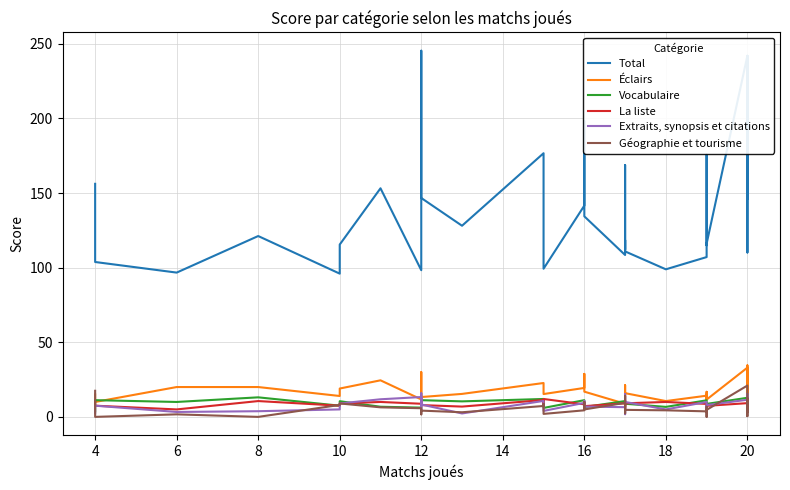

Is this an area chart (filled region under the line)?

No